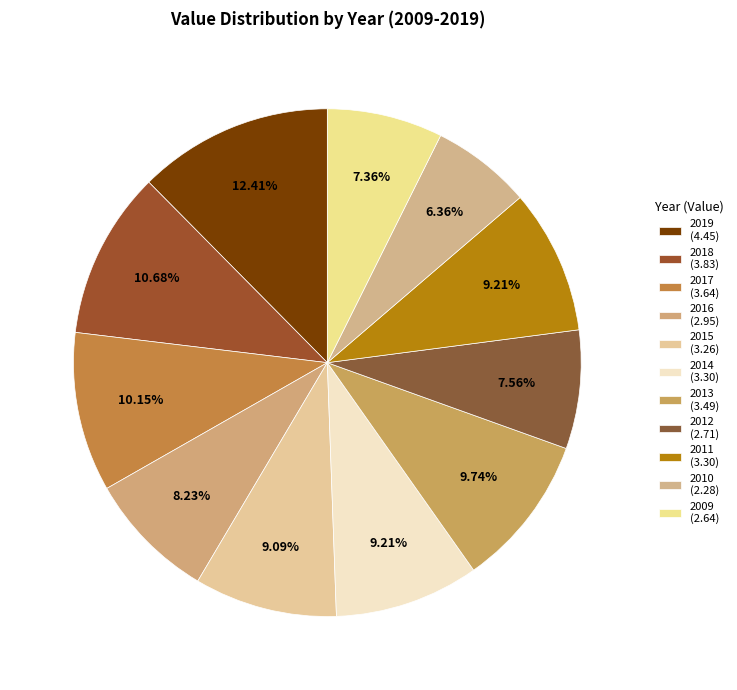

How many slices are in this pie chart?

11